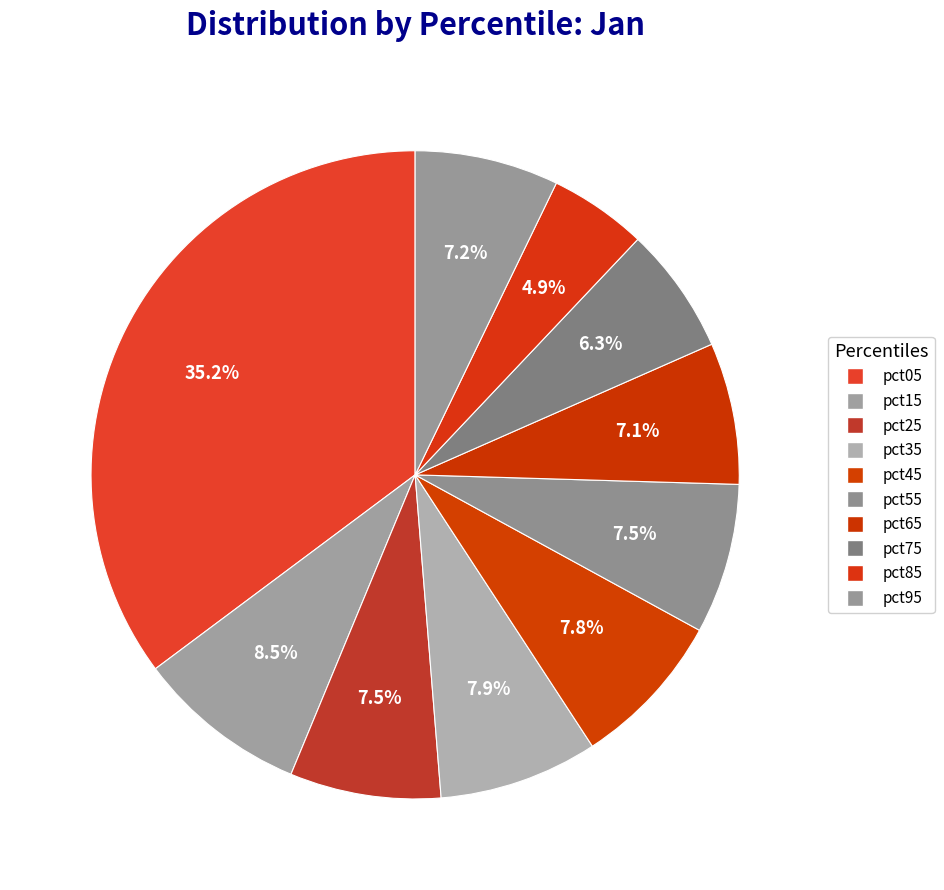

What is the smallest slice in the pie chart?

pct85